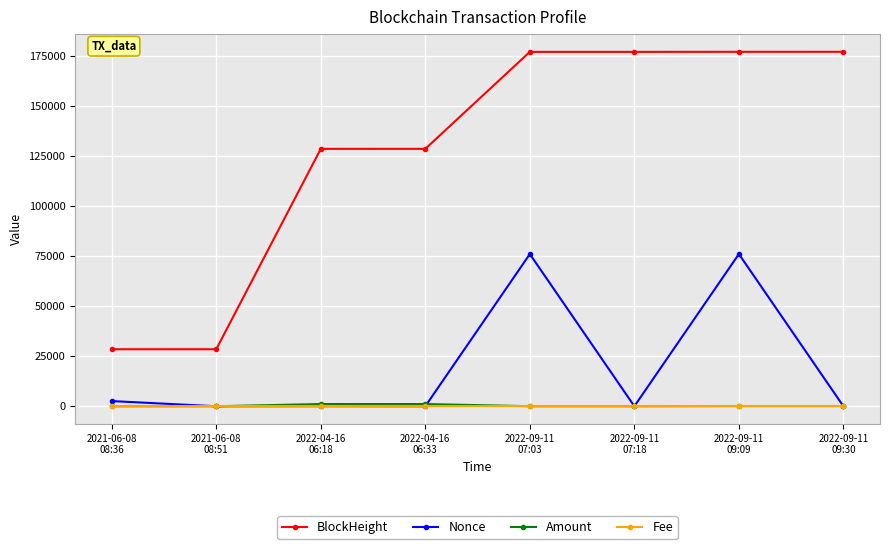

Is it true that BlockHeight equals 37753.5 at 2021-06-08
08:51?

False